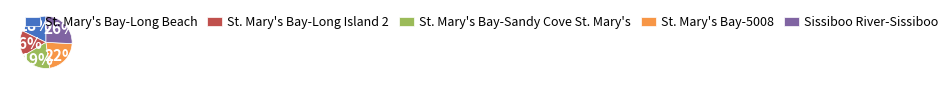

How many slices are in this pie chart?

5